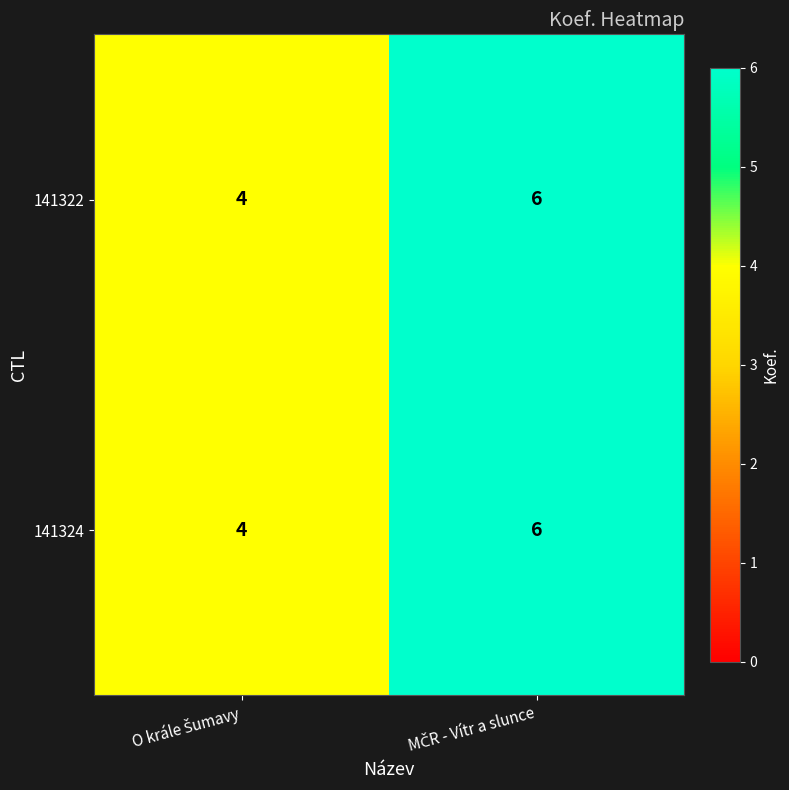

What is the average value of the 141324 series?

5